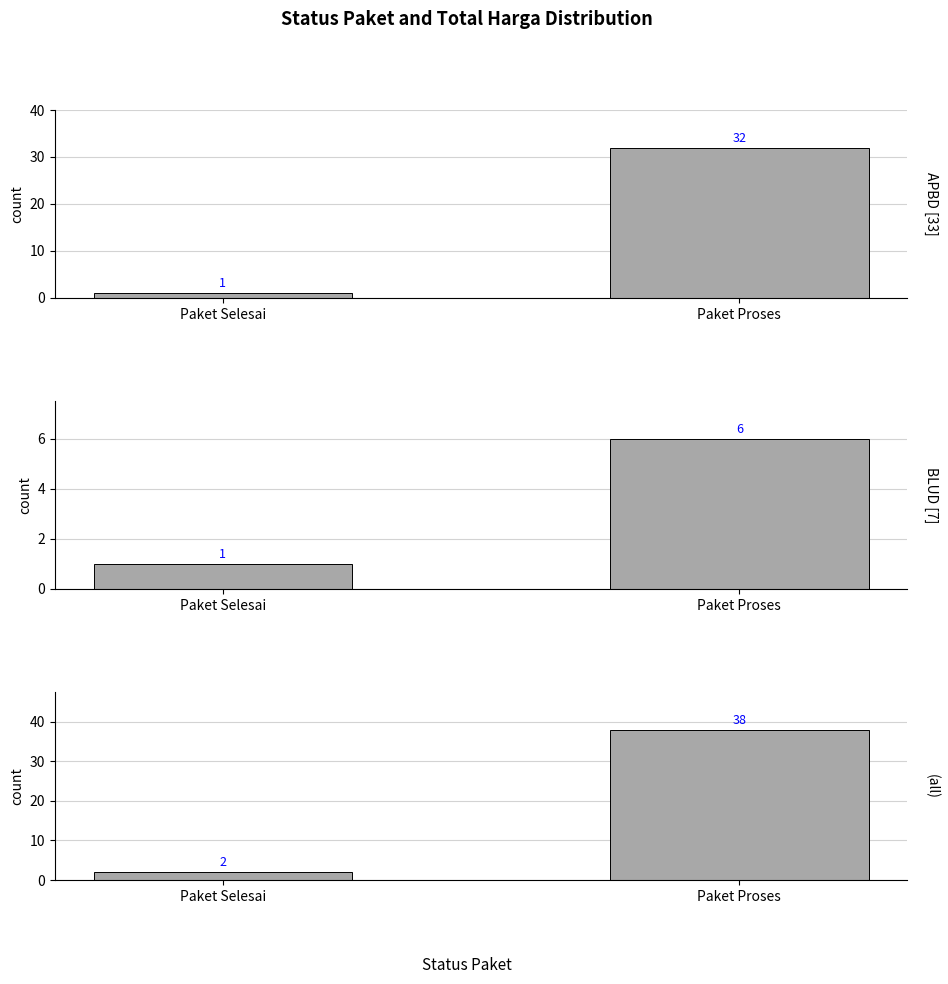

List the series in order of their peak value, lowest first.

BLUD, APBD, All